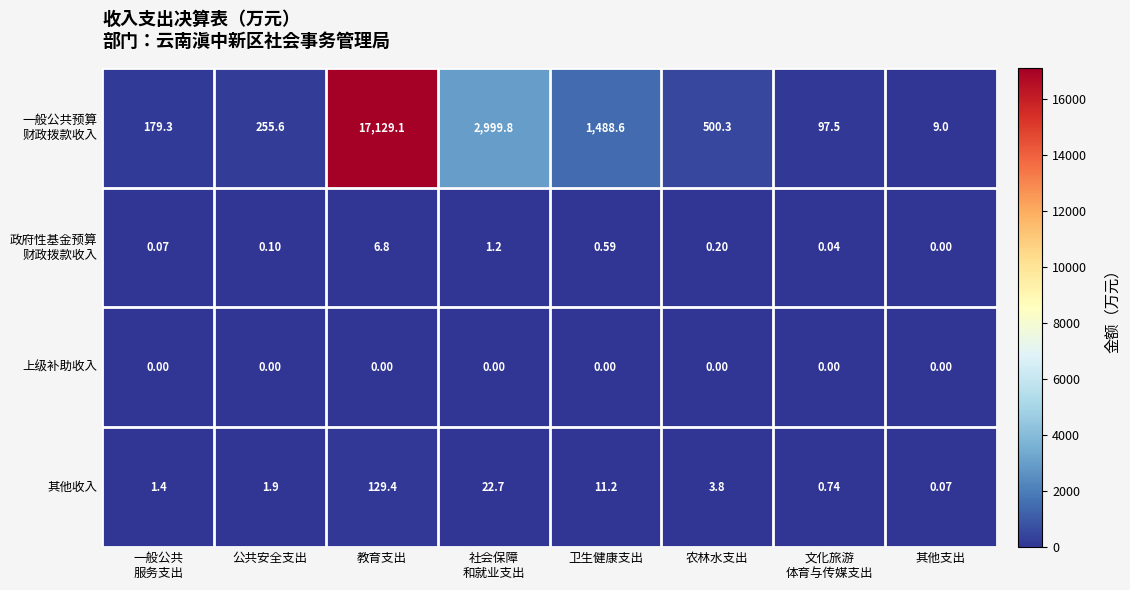

How many values in the 其他收入 series exceed 3?

4